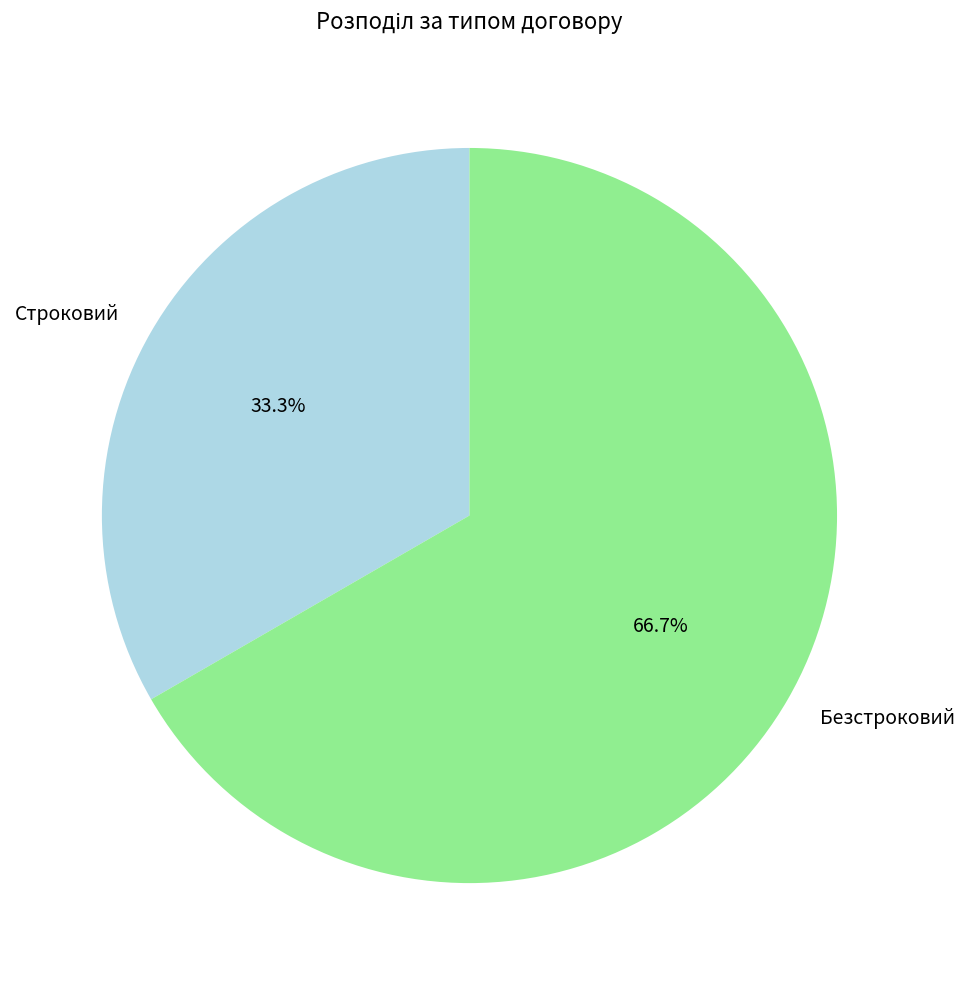

To the nearest percent, what is the difference between the largest and smallest slice percentages?

33%